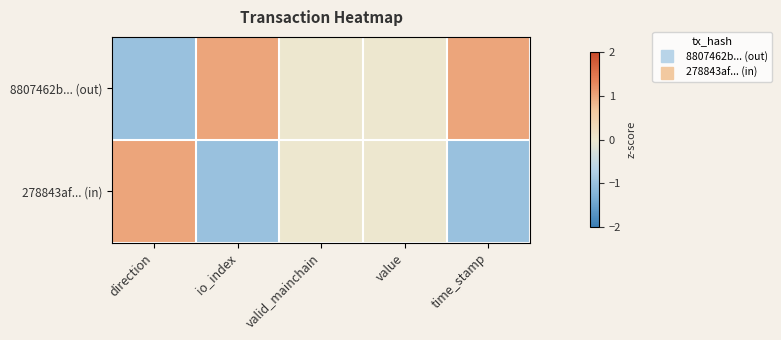

What is the maximum value shown in the chart?

1